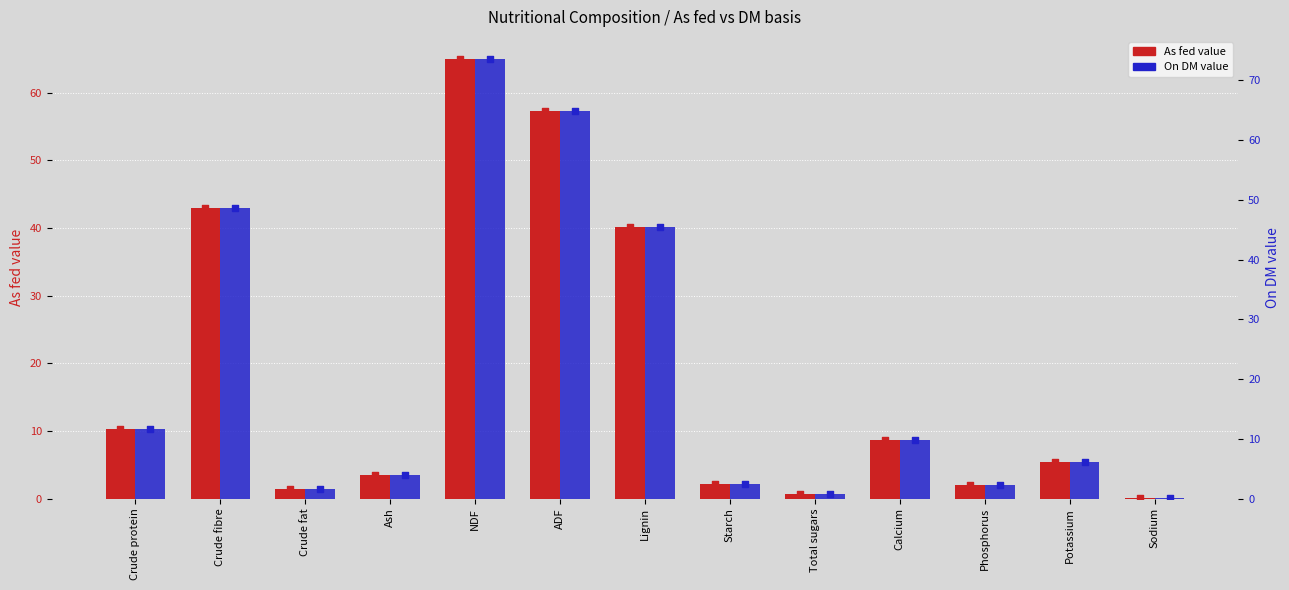

What are all the series names shown in the legend?

As fed, On DM